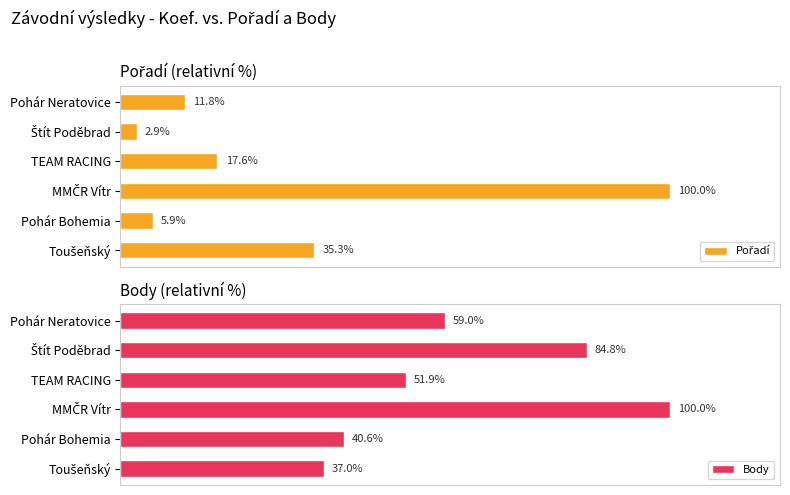

Between TEAM RACING and Štít Poděbrad, which is larger?

TEAM RACING